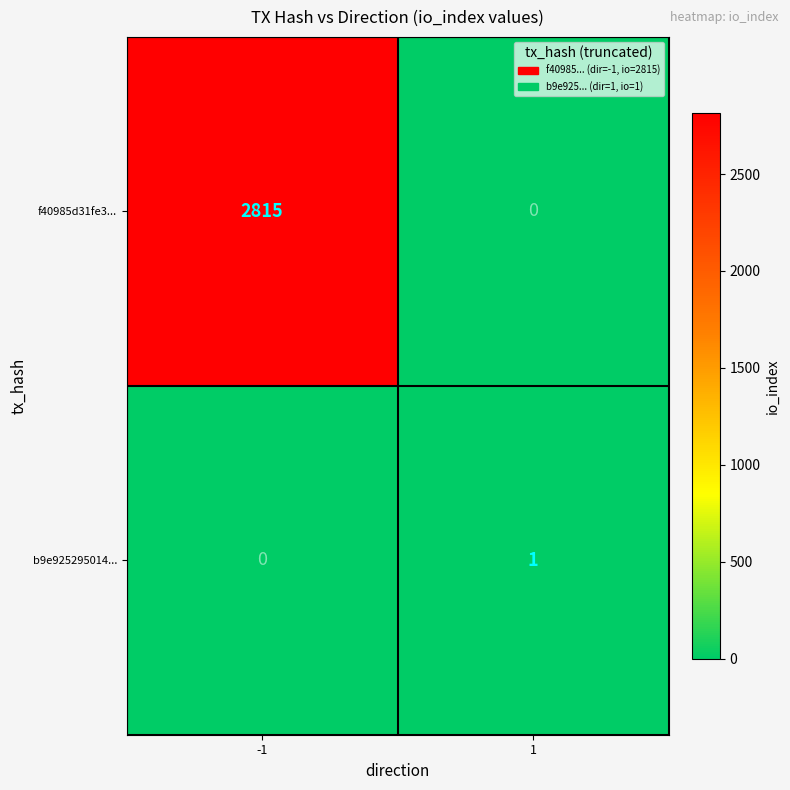

What is the greatest value displayed?

2815